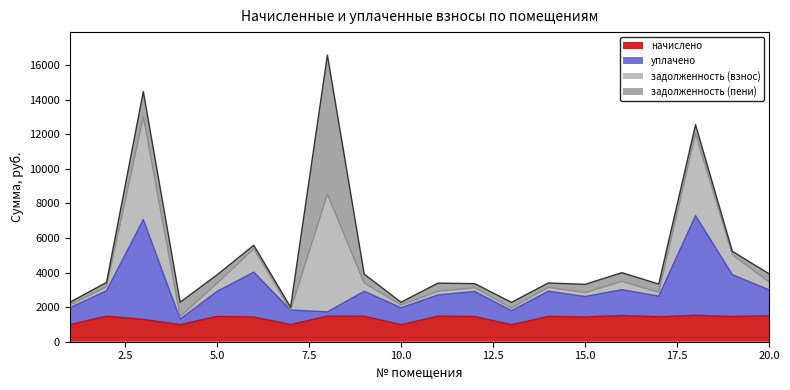

What is the maximum value for начислено?

1527.5